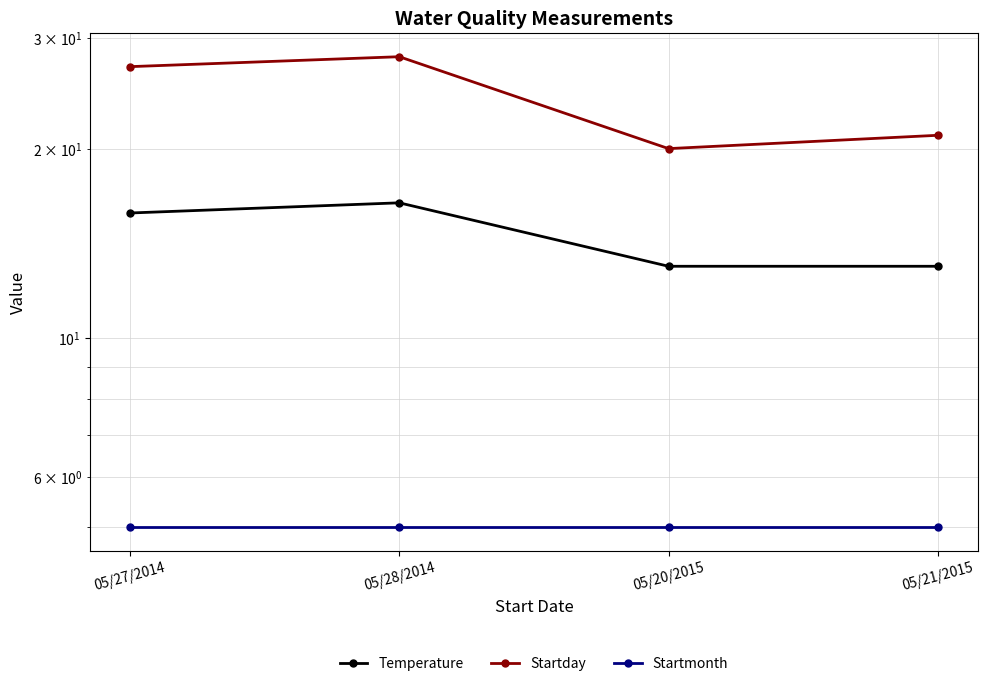

Does the chart display data point markers on the line(s)?

Yes